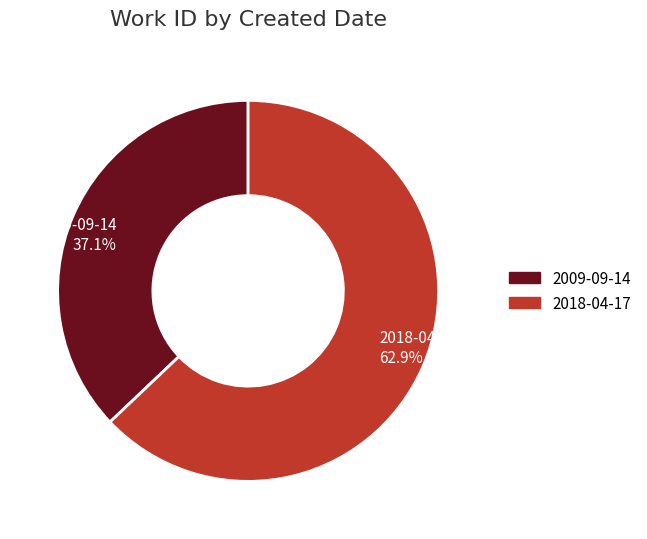

True or false: 2018-04-17 accounts for 56% of the total.

False